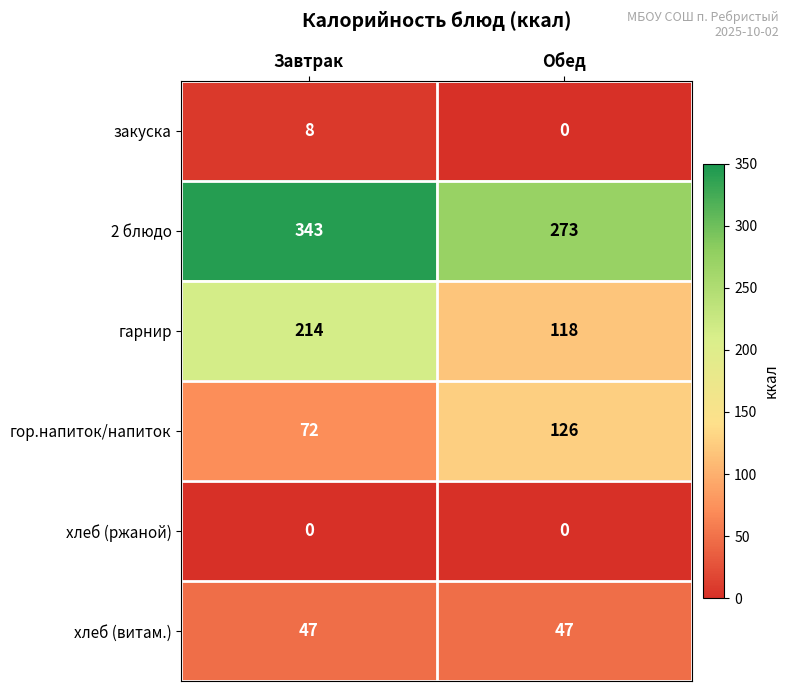

What is the minimum value for хлеб (витам.)?

47